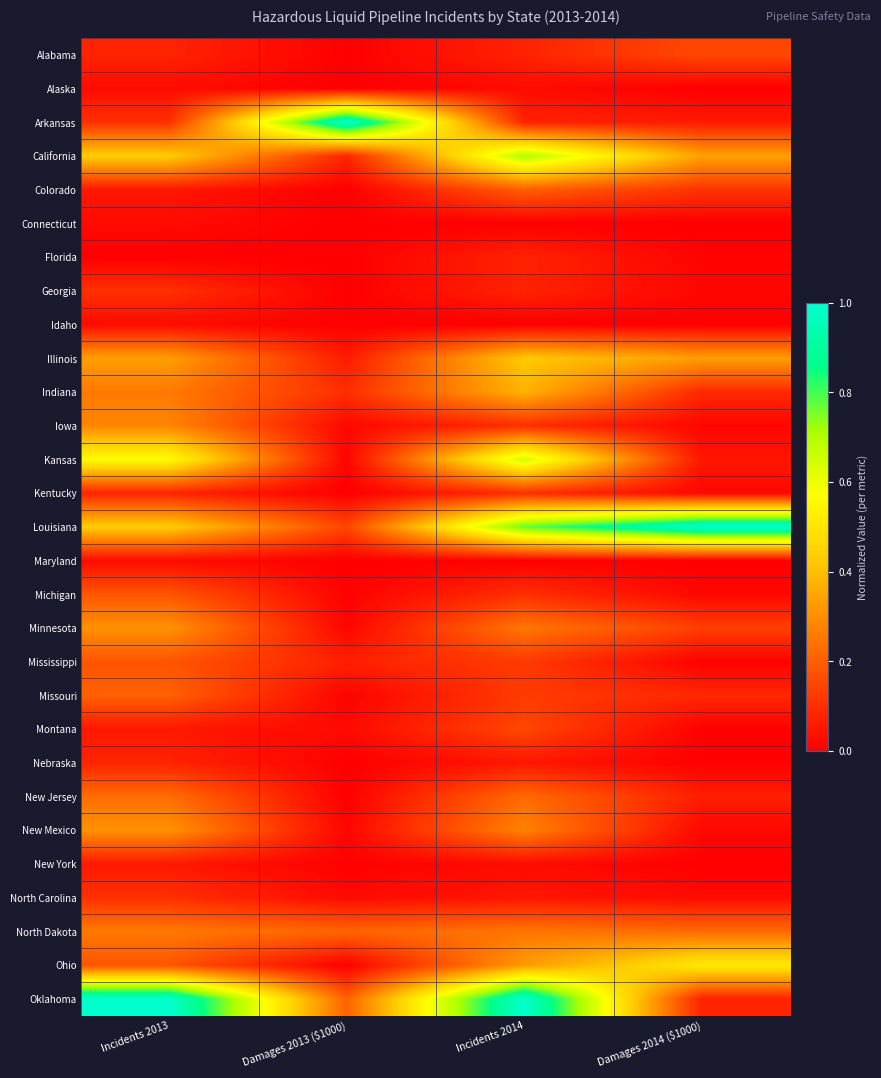

At which category is the sum across all series the highest?

Incidents 2014